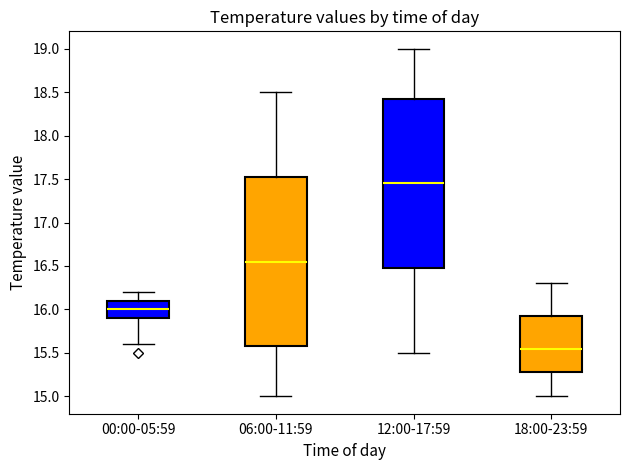

Which box has the lowest median line?

18:00-23:59